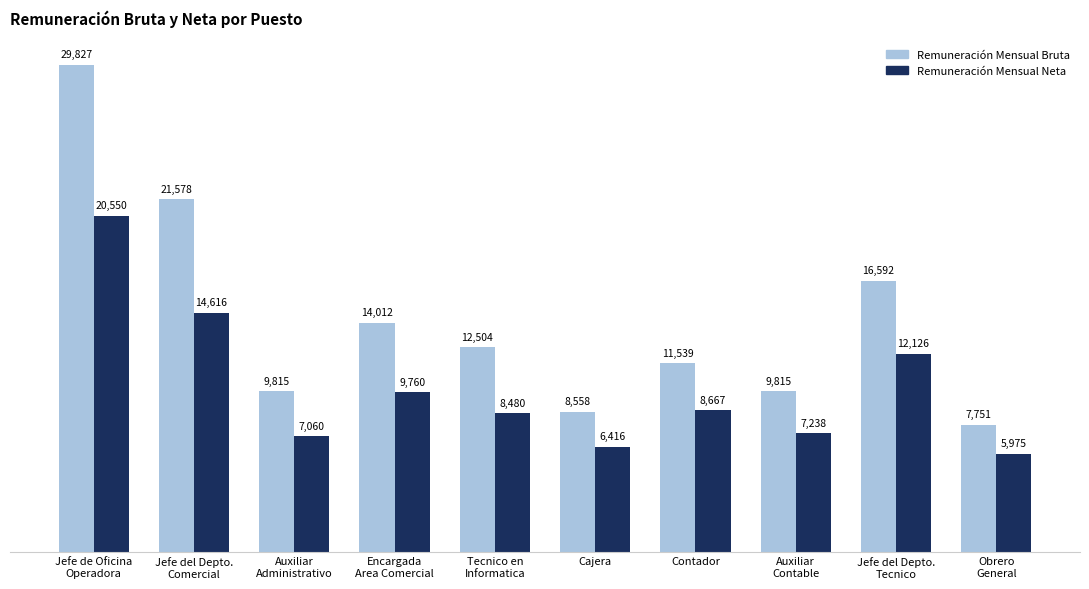

List the series in order of their overall mean, highest first.

Remuneración Mensual Bruta, Remuneración Mensual Neta